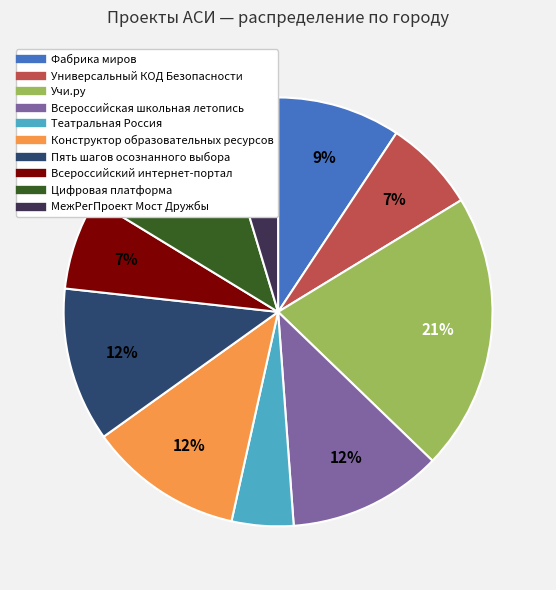

What is the ratio of the value at Универсальный КОД Безопасности to the value at Фабрика миров?

0.8